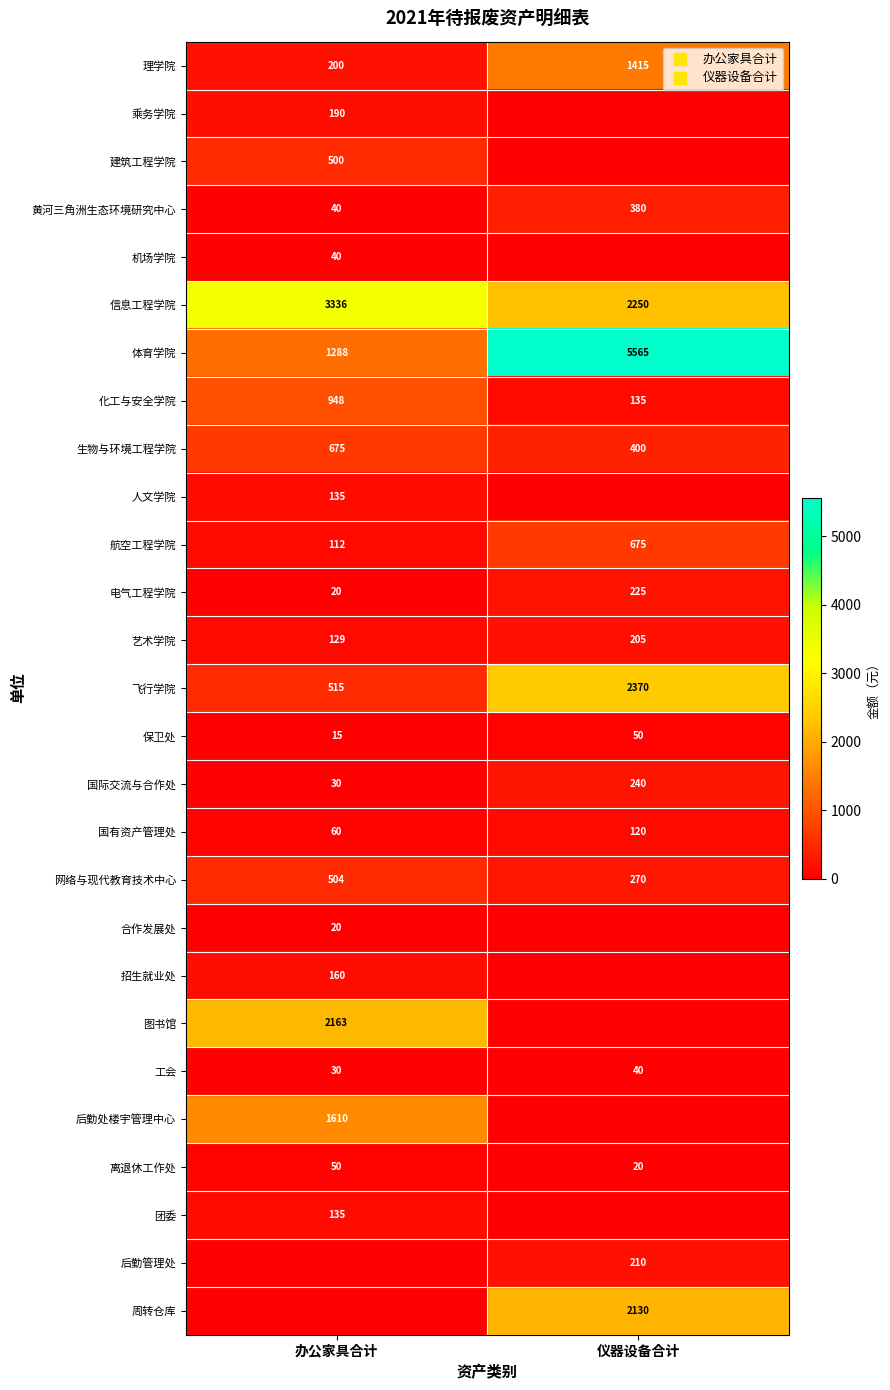

What is the total value across all series at 办公家具合计?

12905